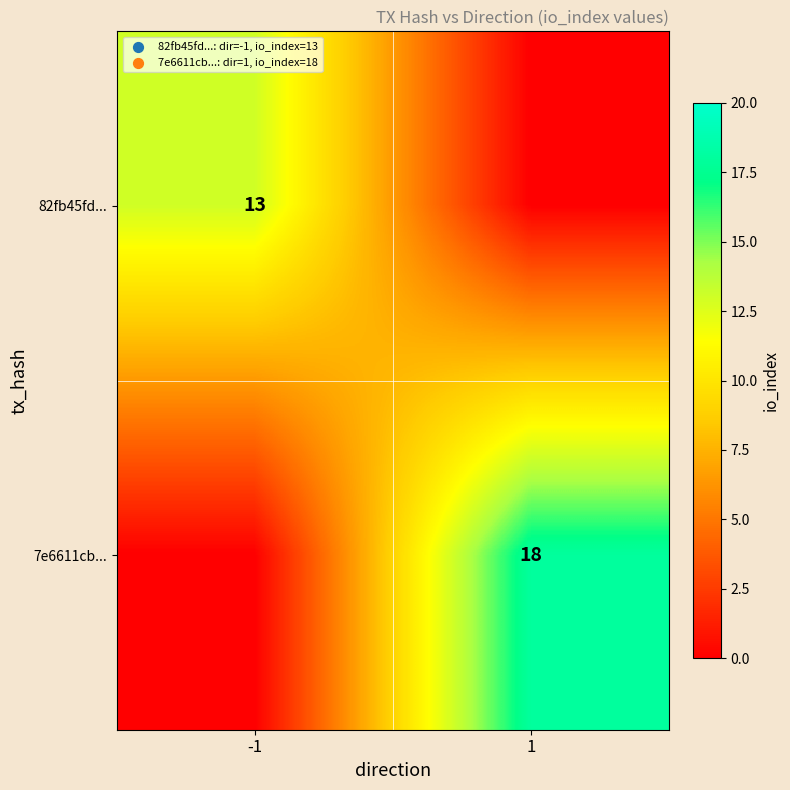

True or false: 82fb45fd... has a value of 13 at -1.

True